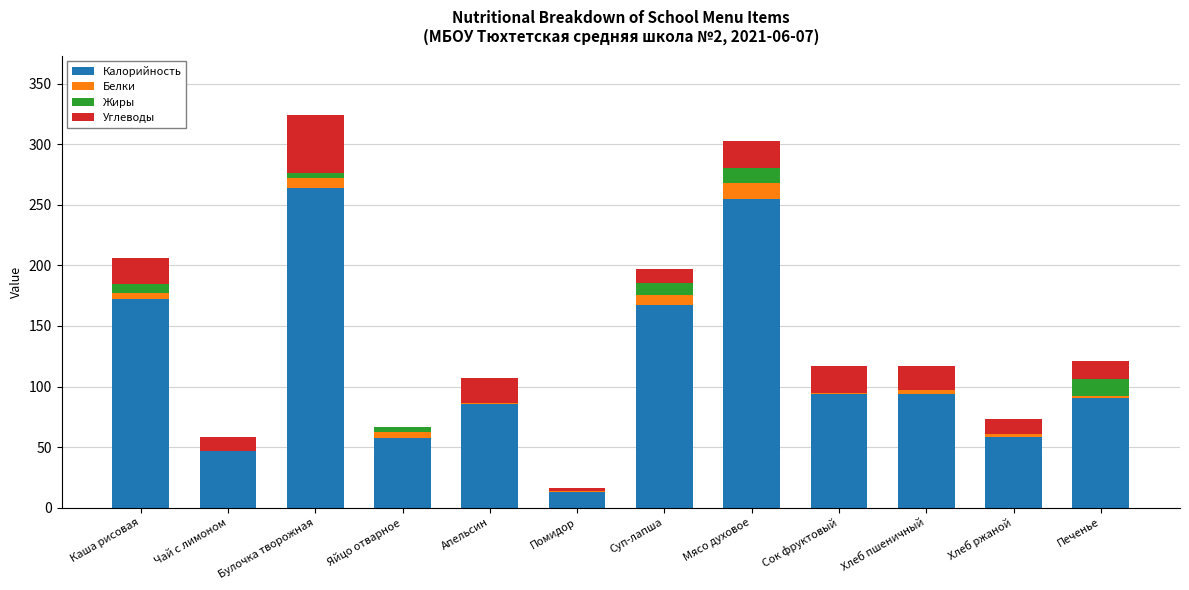

Is it true that Калорийность equals 254.5 at Мясо духовое?

True